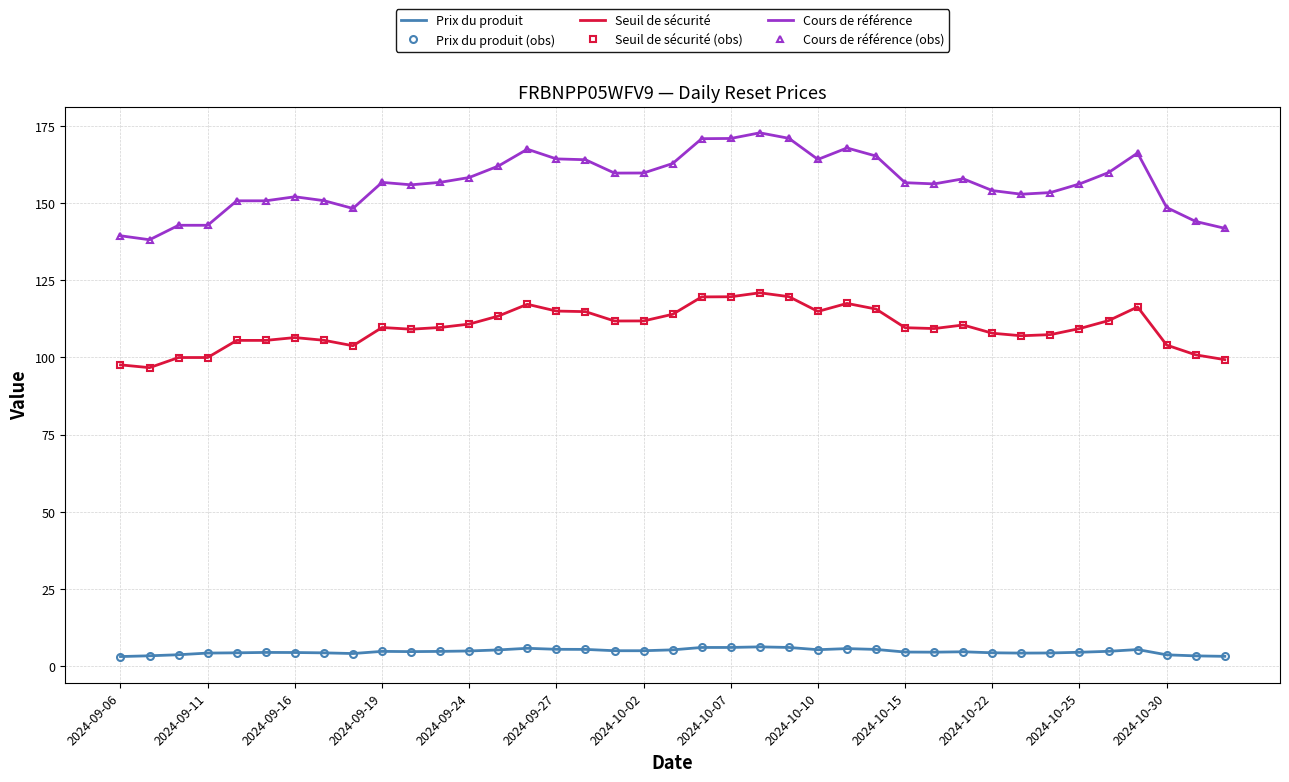

True or false: Seuil de sécurité (obs) and Cours de référence intersect in this chart.

False